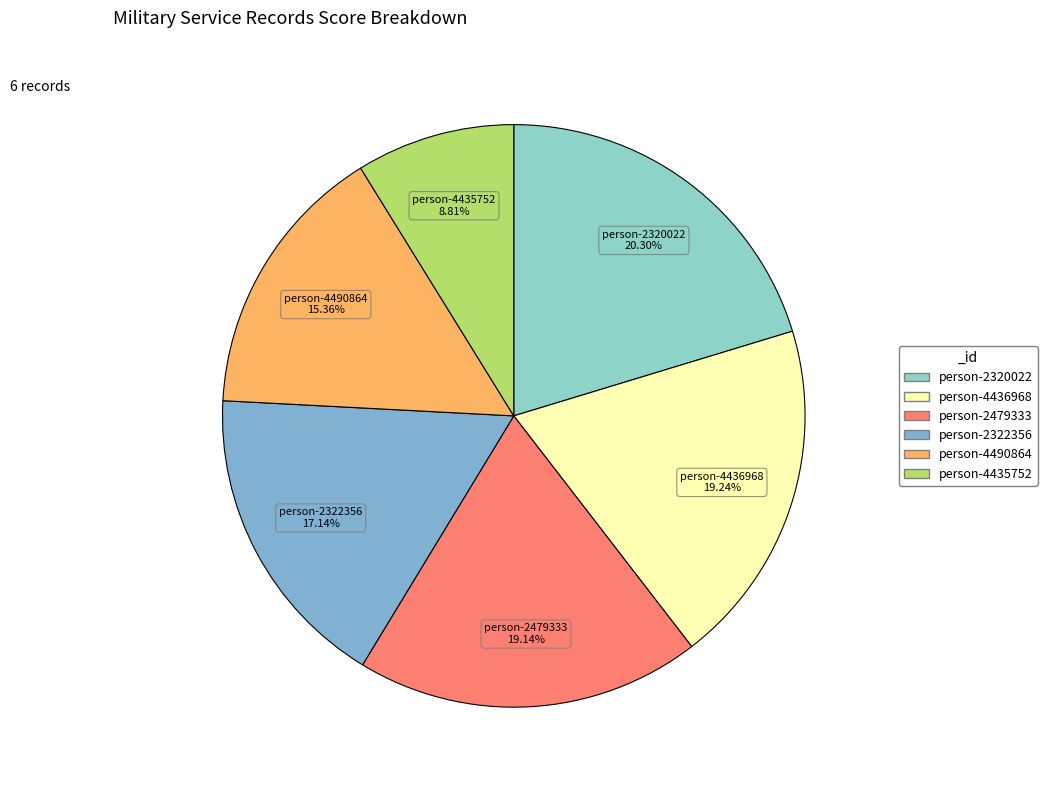

Does any single category account for the majority?

No